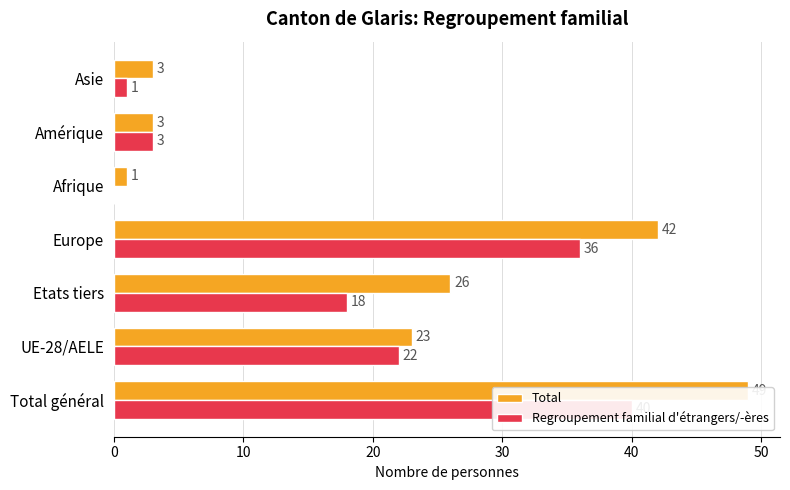

True or false: Regroupement familial d'étrangers/-ères has a value of 1 at Amérique.

False